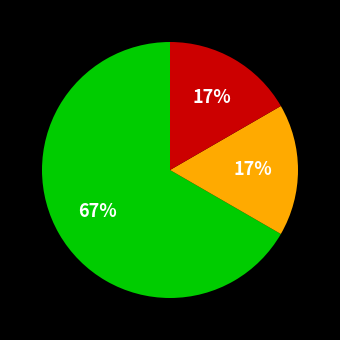

How many slices are in this pie chart?

3